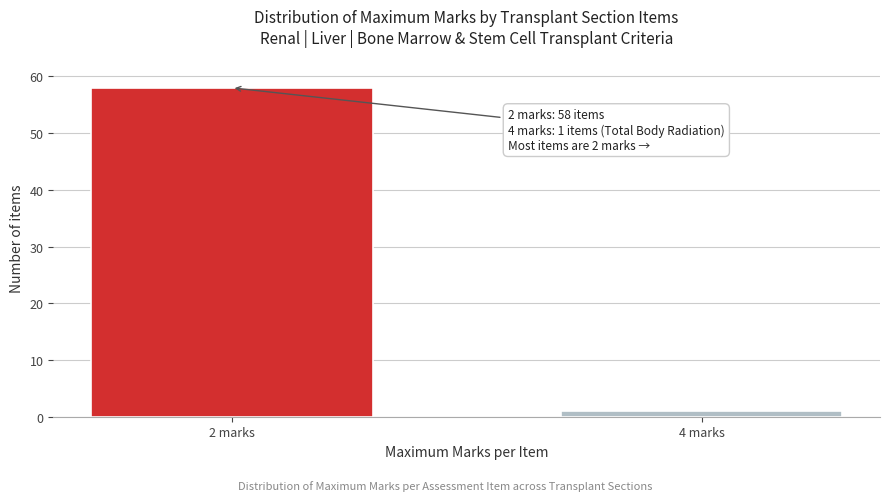

Reading right to left, extract all data points from this chart.

1	58